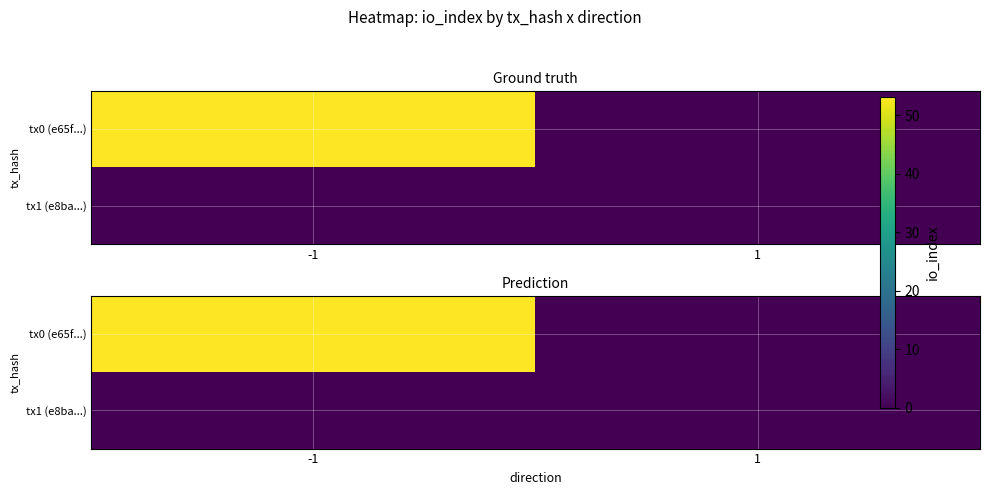

At which label does tx1 (e8ba...) reach its peak?

-1